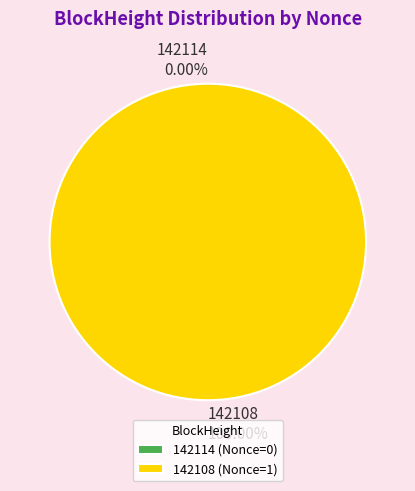

Rank the categories by value from lowest to highest.

142114, 142108